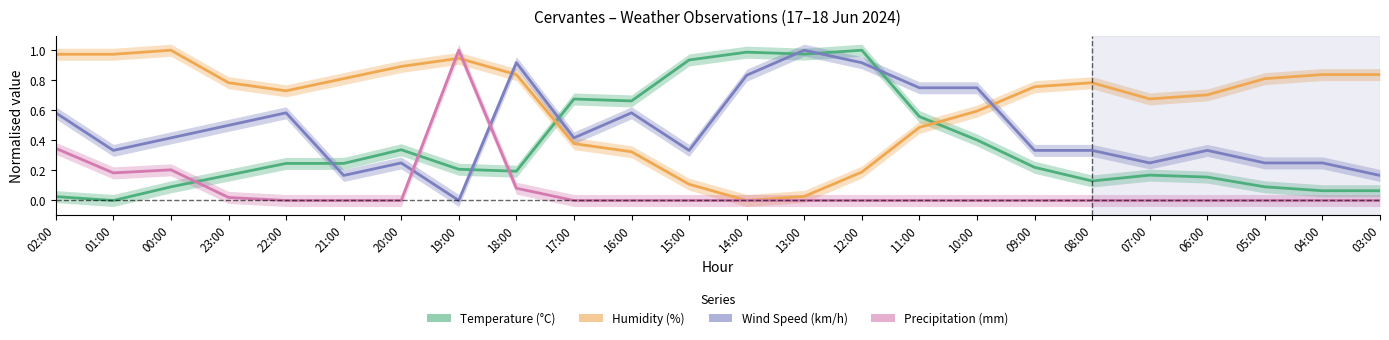

At which label is Precipitation (mm) closest to 0?

22:00